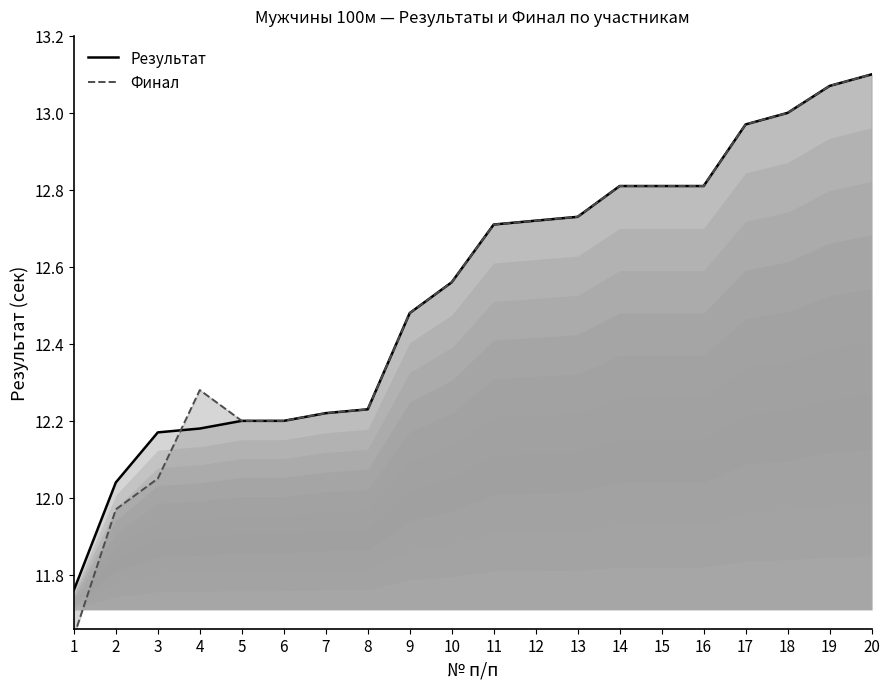

Which series changed the most between 16 and 17?

Результат